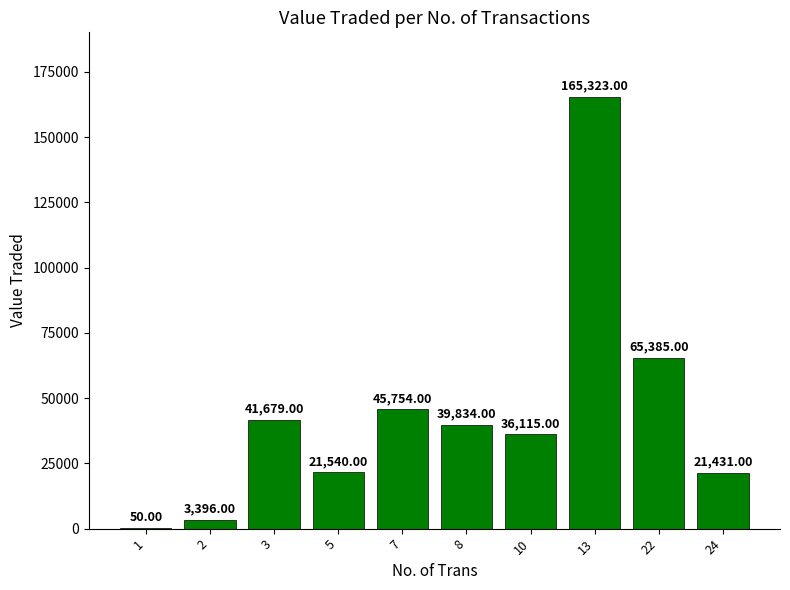

At which label does the data first exceed 39834?

3